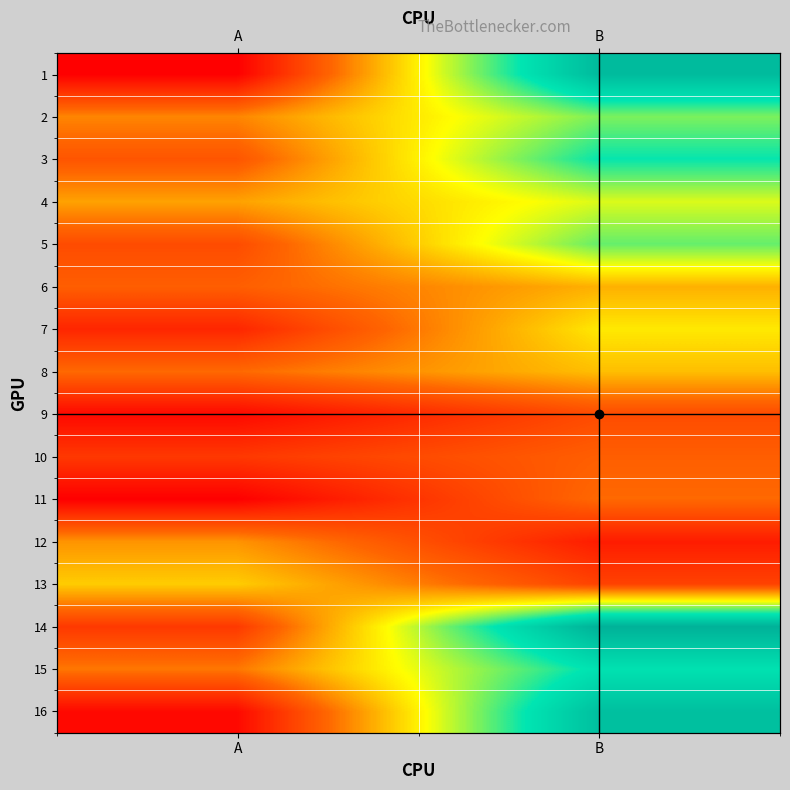

Where is 6 nearest to the value 14?

A